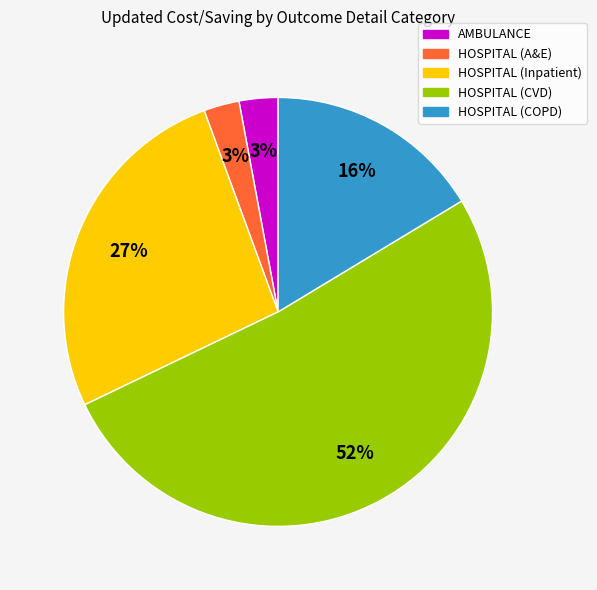

What is the majority slice?

HOSPITAL (CVD)